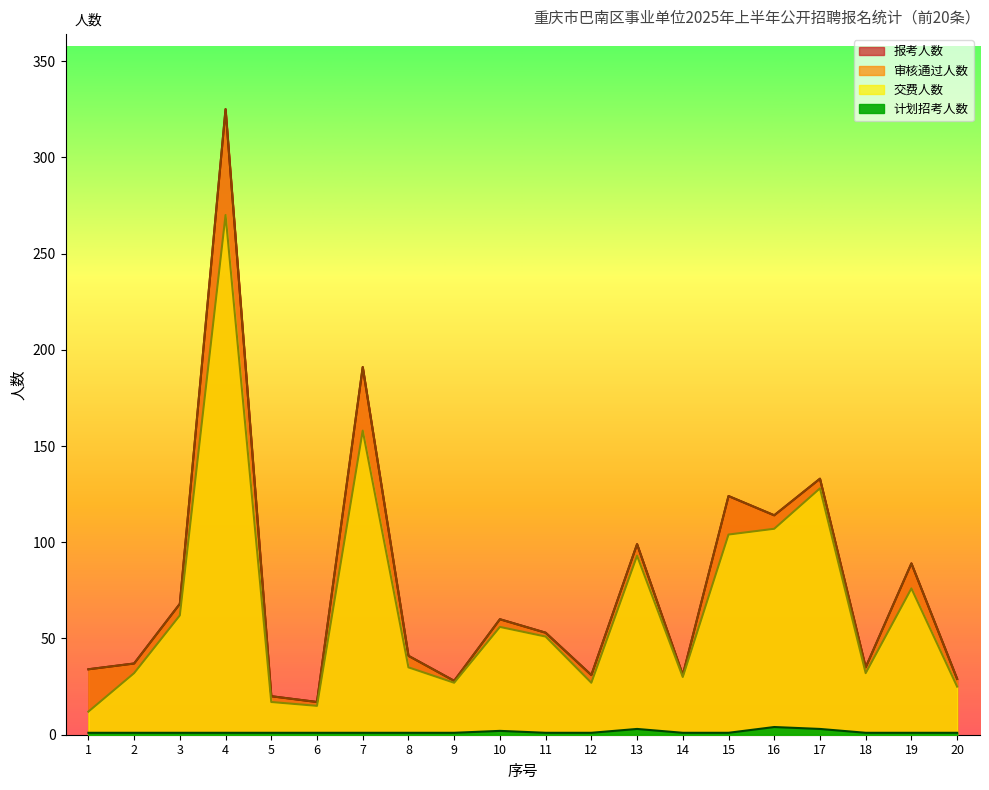

What is the value of the 交费人数 point at the 6th from the left?

15